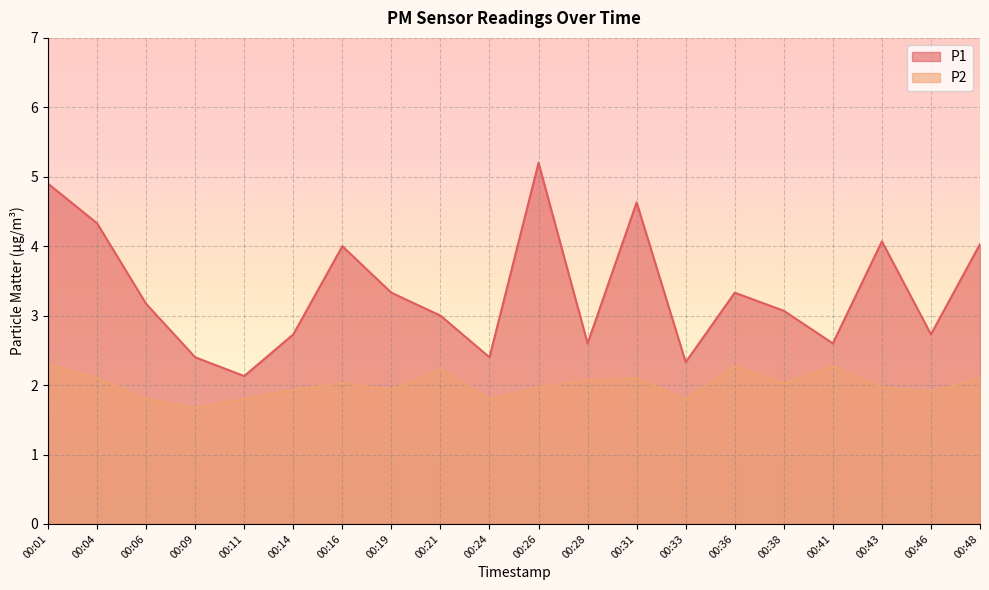

Rank the series by their maximum value, from highest to lowest.

P1, P2